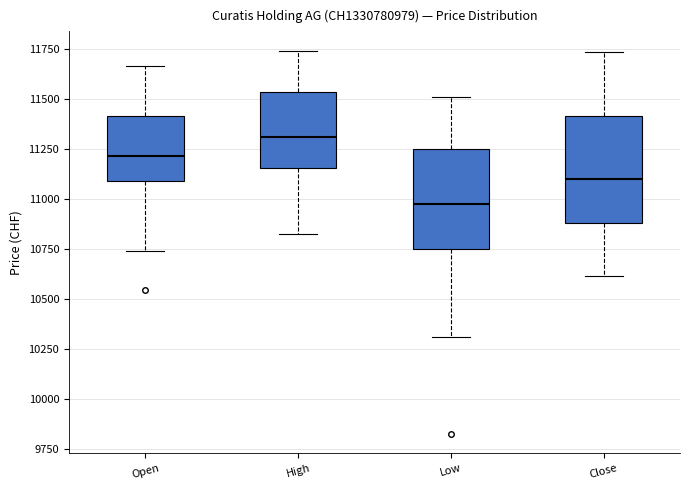

Which box has the highest median line?

High